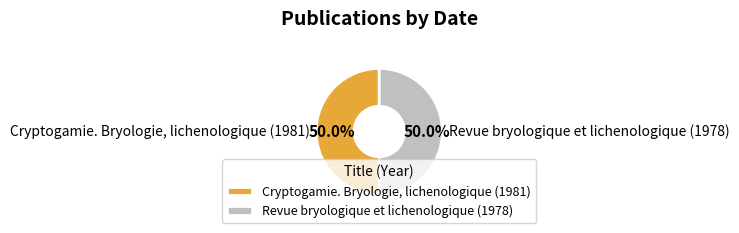

Is it true that Cryptogamie. Bryologie, lichenologique (1981) is 60% of the pie?

False